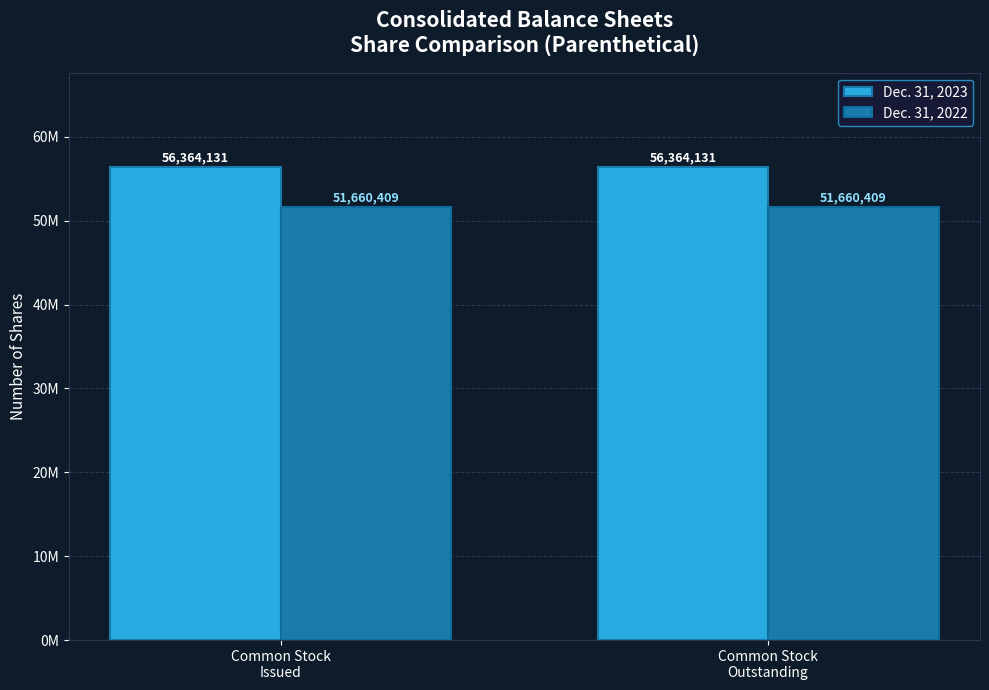

What is the total value across all series at Common Stock
Issued?

108024540